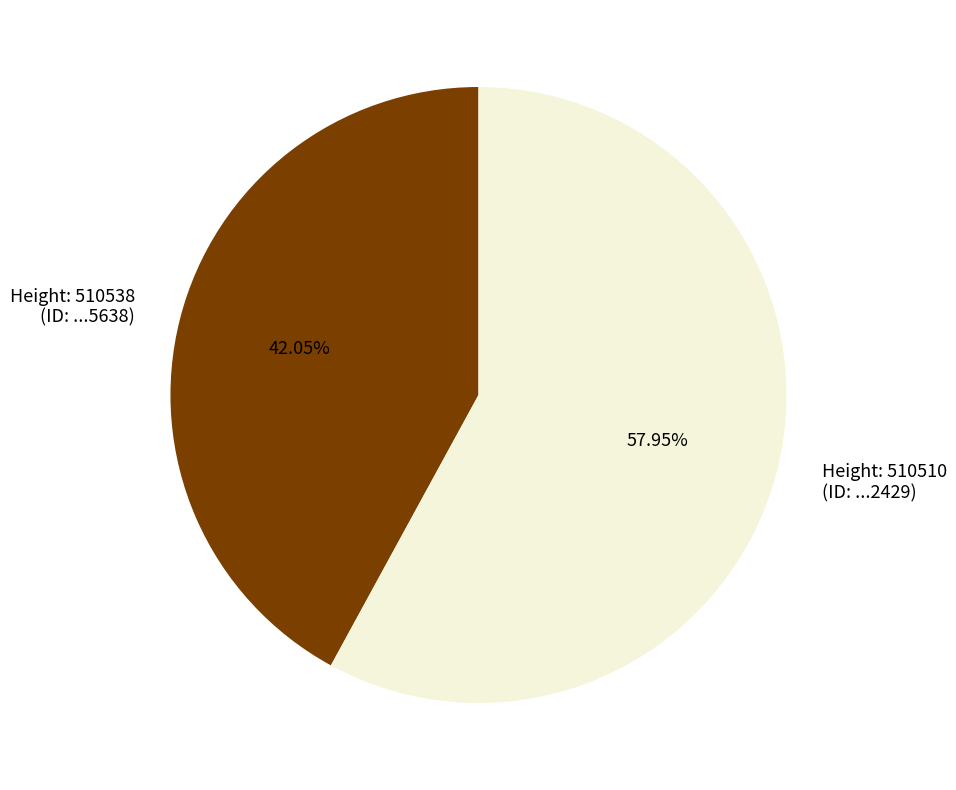

Combined, do Height: 510510 (ID: ...2429) and Height: 510538 (ID: ...5638) account for over 50%?

Yes